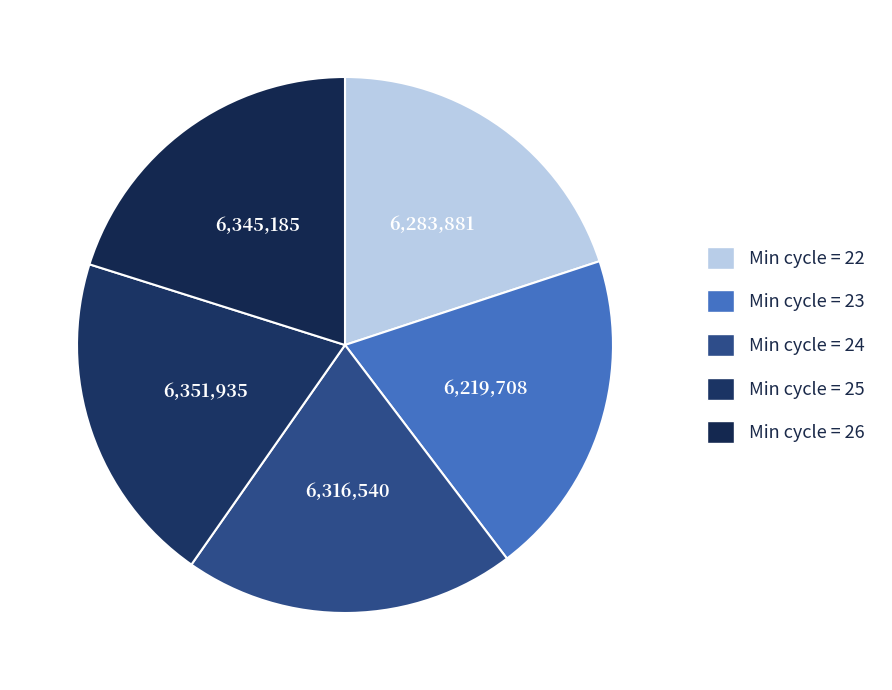

How many segments does this pie chart have?

5